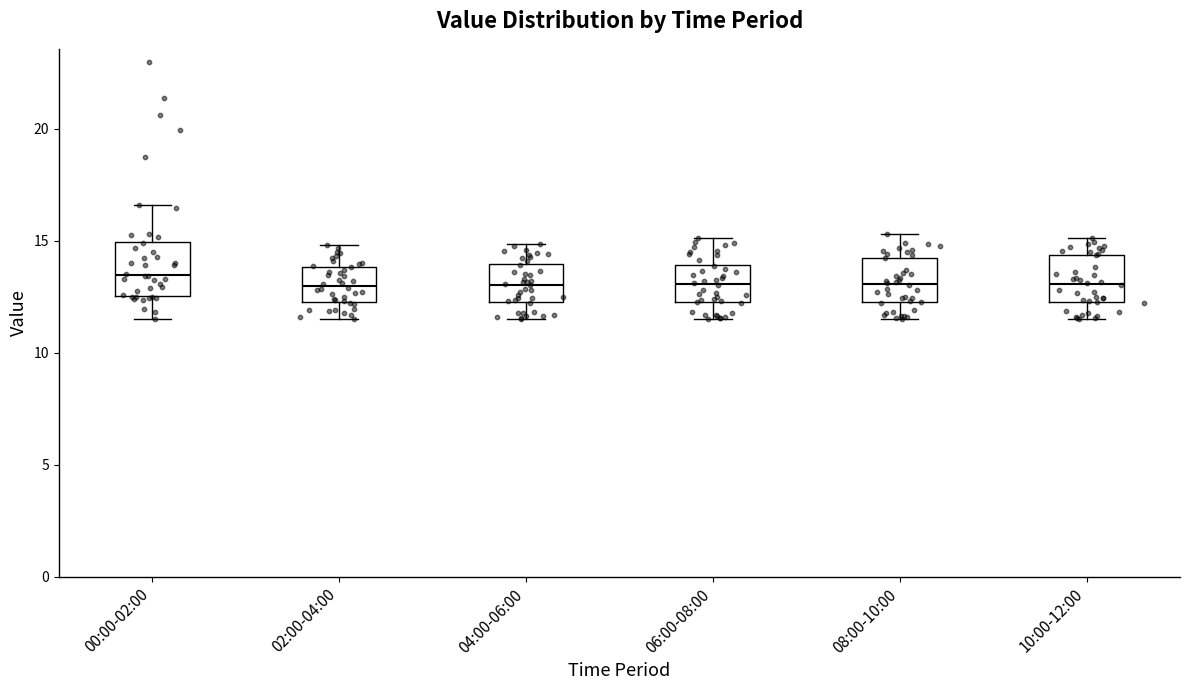

Reading left to right, transcribe this box plot: for each box, give where its median line is, the range the box spans, and where its two whiskers end, as read against the y-axis. The values are not printed on the chart, so give them approximately, as read against the axis.

00:00-02:00: median 13.5, box 12.5 to 15.0, whiskers 11.5 to 16.5
02:00-04:00: median 13.0, box 12.5 to 14.0, whiskers 11.5 to 15.0
04:00-06:00: median 13.0, box 12.5 to 14.0, whiskers 11.5 to 15.0
06:00-08:00: median 13.0, box 12.0 to 14.0, whiskers 11.5 to 15.0
08:00-10:00: median 13.0, box 12.0 to 14.0, whiskers 11.5 to 15.5
10:00-12:00: median 13.0, box 12.0 to 14.5, whiskers 11.5 to 15.0